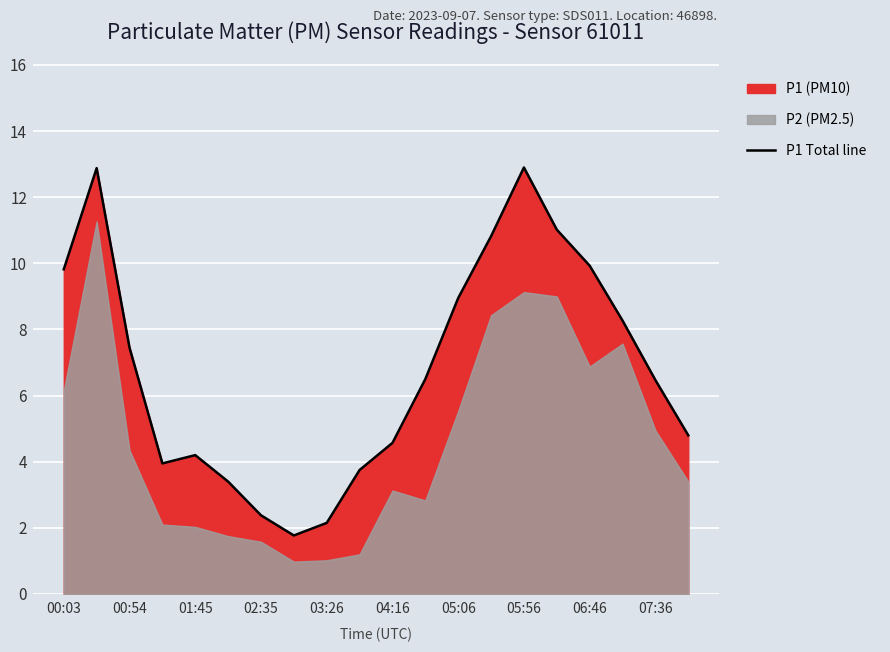

What is the minimum value shown in the chart?

1.8